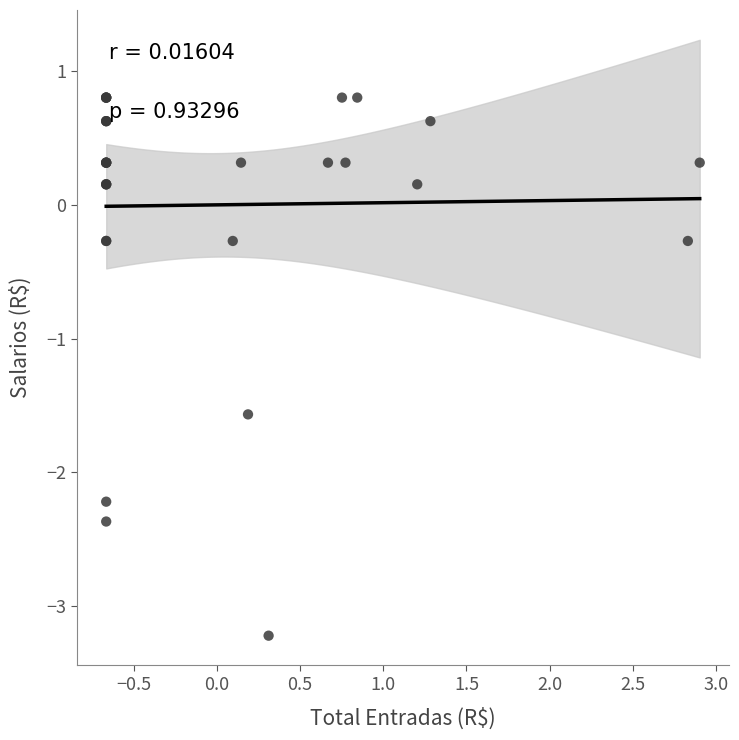

What Y value in the scatter plot is closest to -1?

-1.6